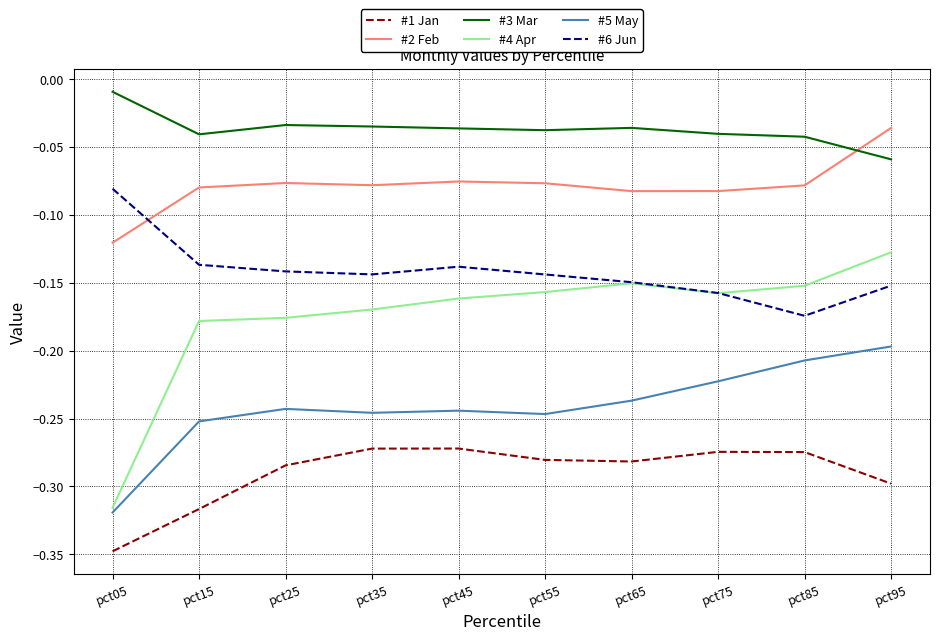

Which category has the highest value in the #3 Mar series?

pct05